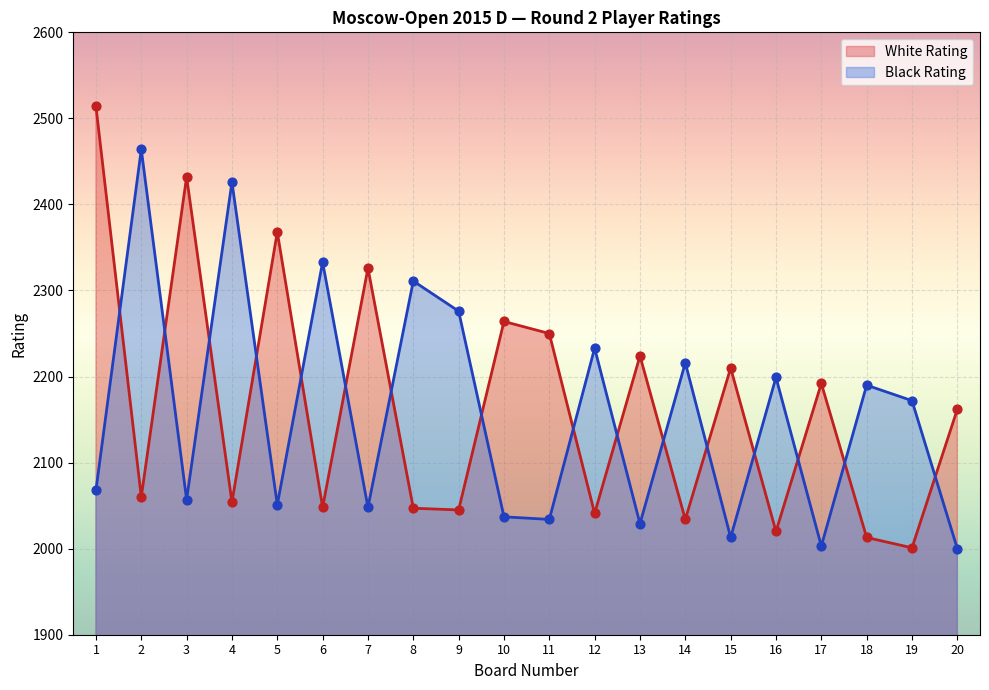

What are all the series names shown in the legend?

White Rating, Black Rating